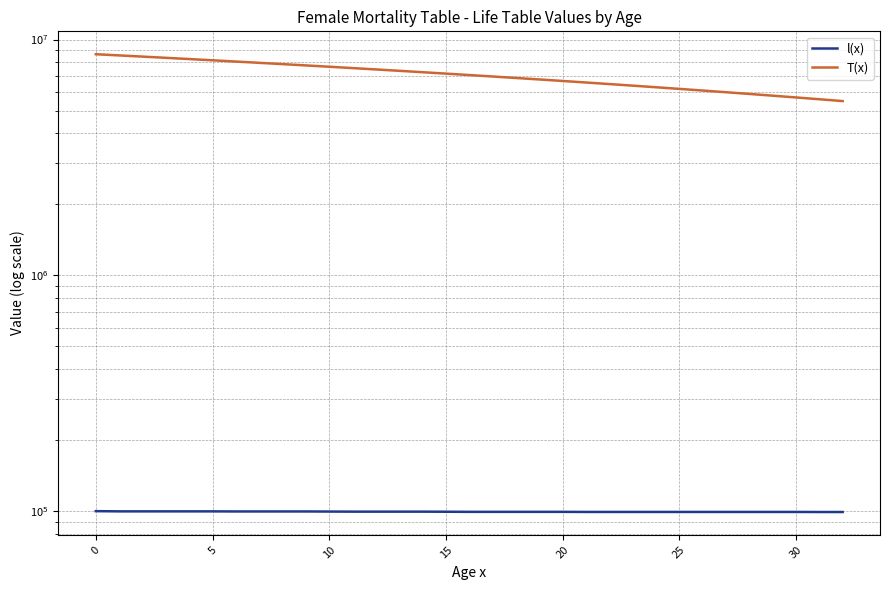

Which series has the largest total across all categories?

T(x)